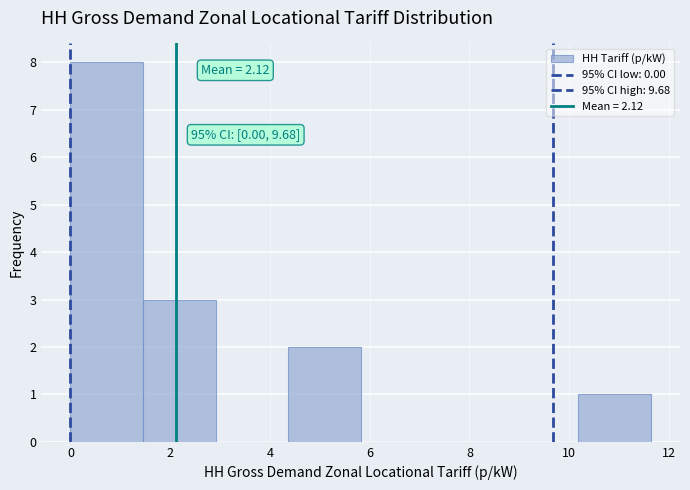

Over which range of the x-axis is the bar tallest?

0.0 to 1.4